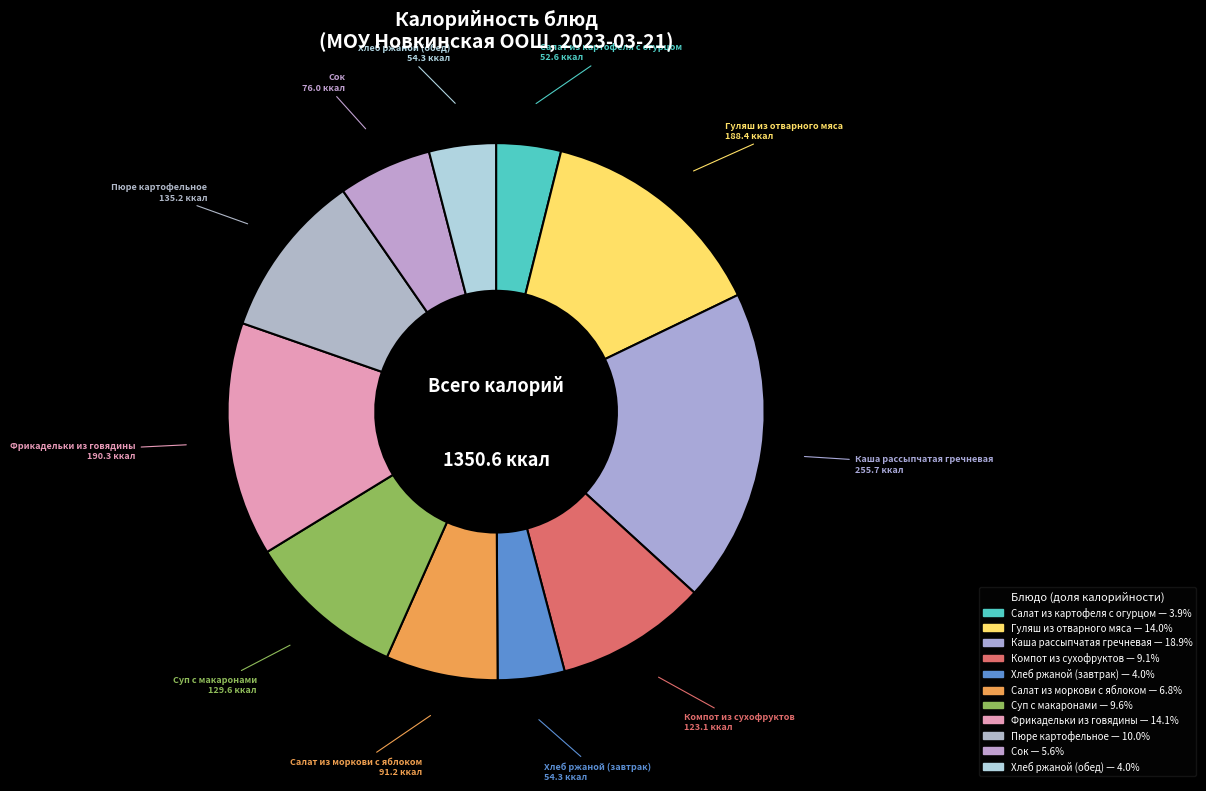

To the nearest percent, what is the difference between the largest and smallest slice percentages?

15%